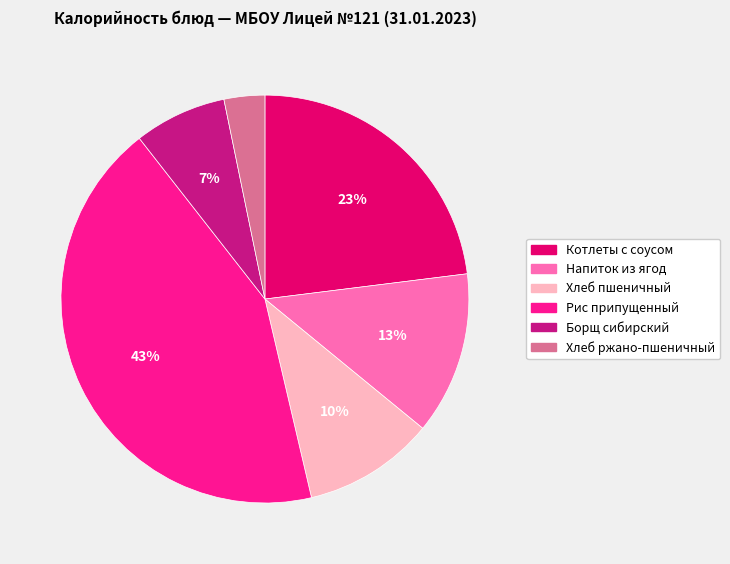

How many slices are in this pie chart?

6